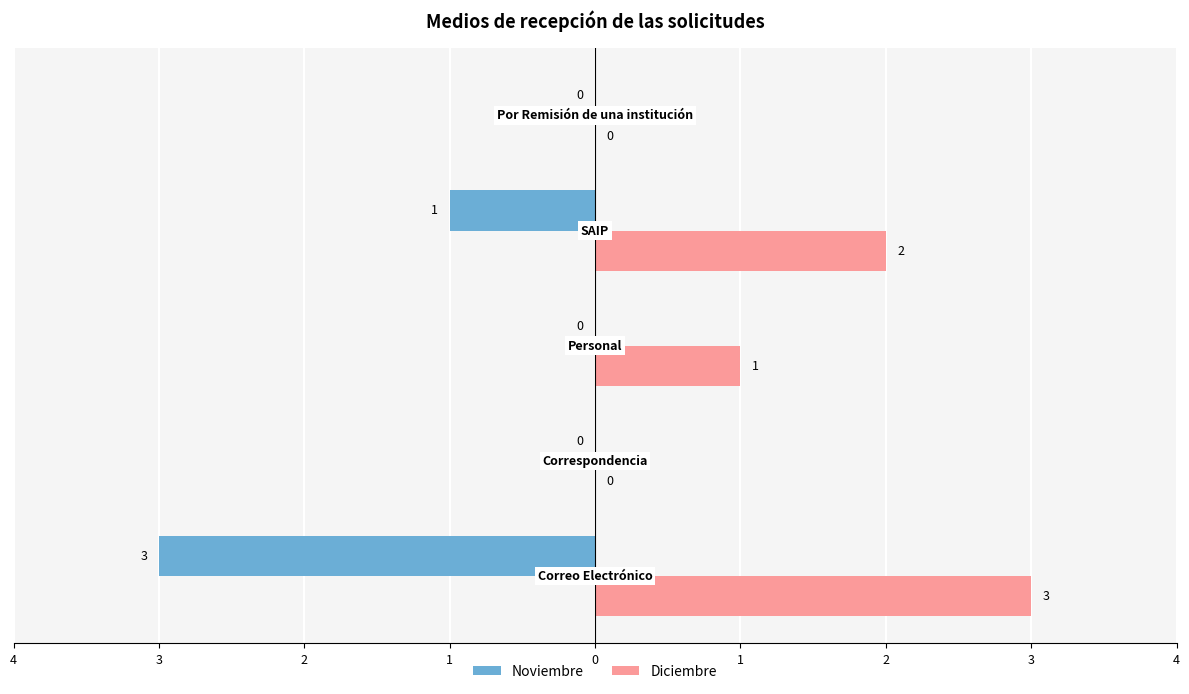

What are all the series names shown in the legend?

Noviembre, Diciembre